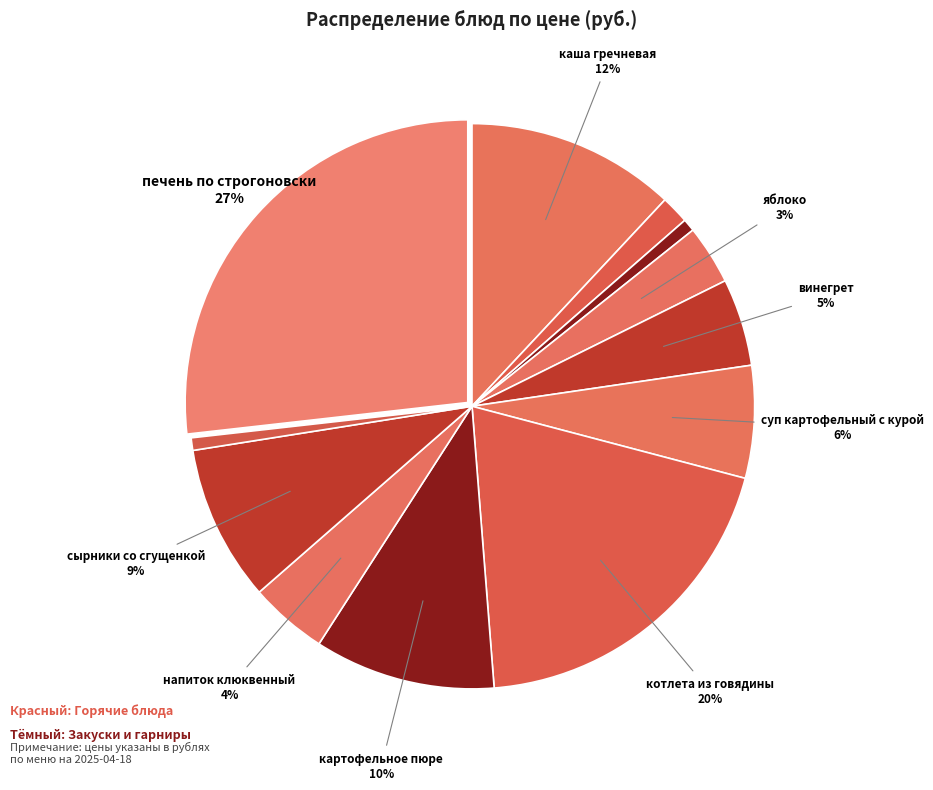

What is the largest slice in the pie chart?

печень по строгоновски